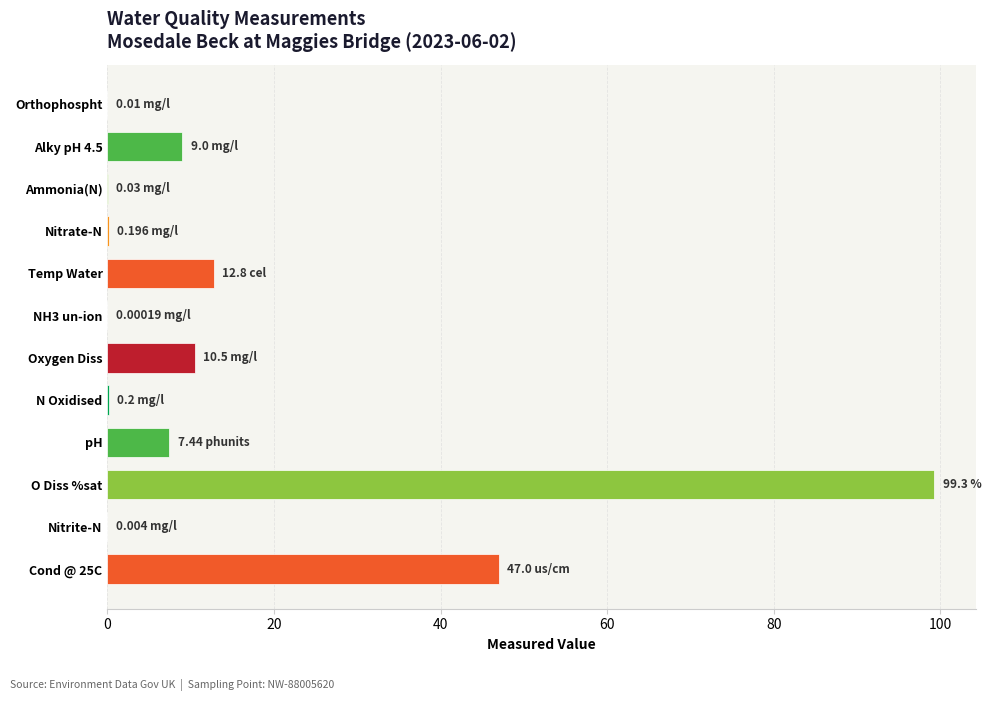

What is the sum of all values?

186.5